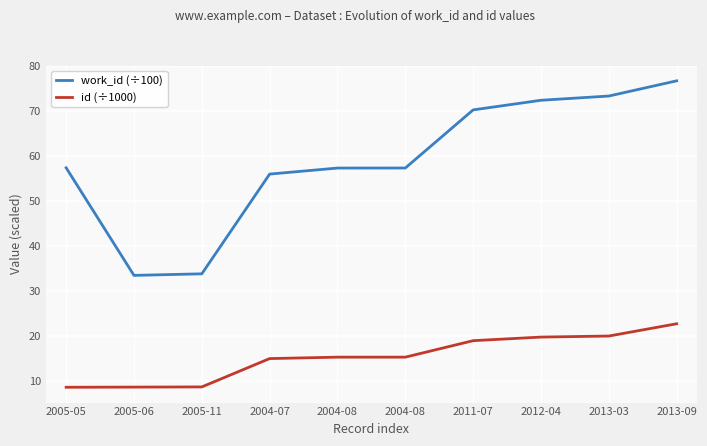

Reading right to left, extract all data points from this chart.

work_id (÷100): 76.7	73.3	72.4	70.2	57.3	57.3	56.0	33.8	33.5	57.4
id (÷1000): 22.7	20.0	19.7	18.9	15.3	15.3	15.0	8.7	8.6	8.6